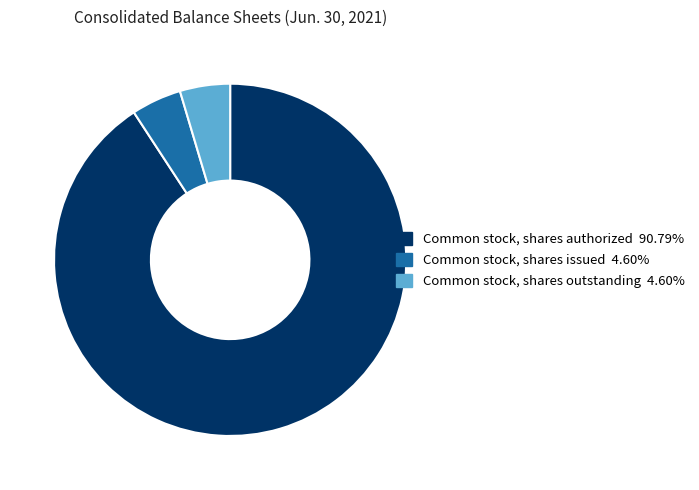

Approximately how many times larger is the value at Common stock, shares authorized 90.79% compared to Common stock, shares issued 4.60%?

19.7